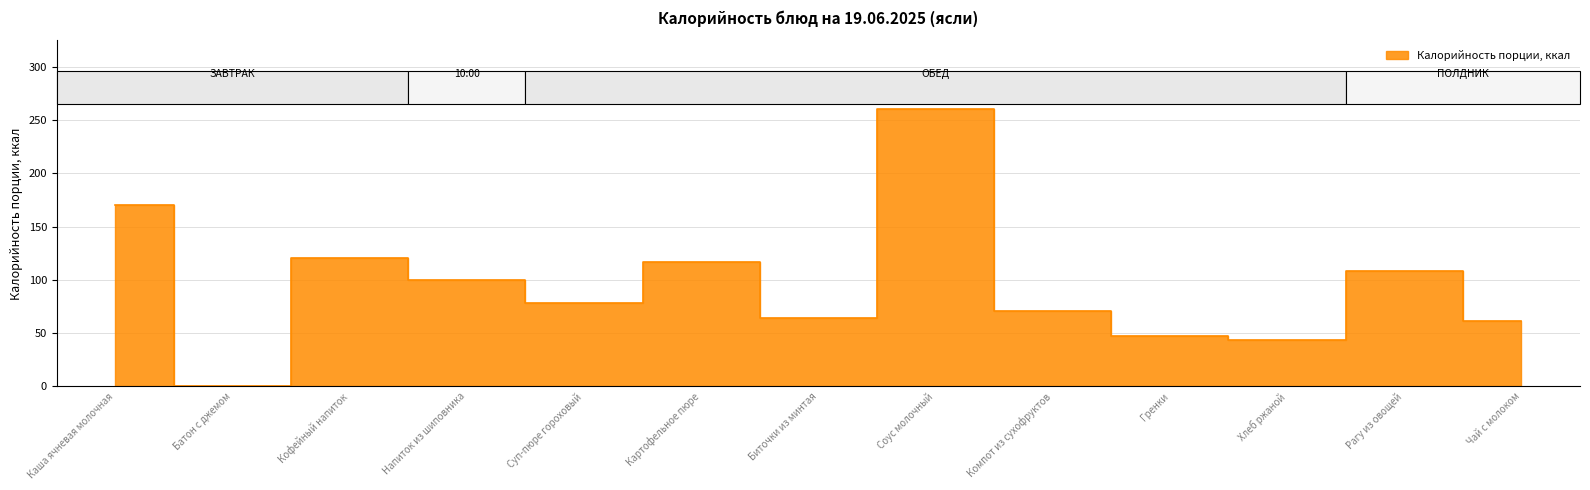

How many points are lower than both their immediate neighbors (excluding endpoints)?

4